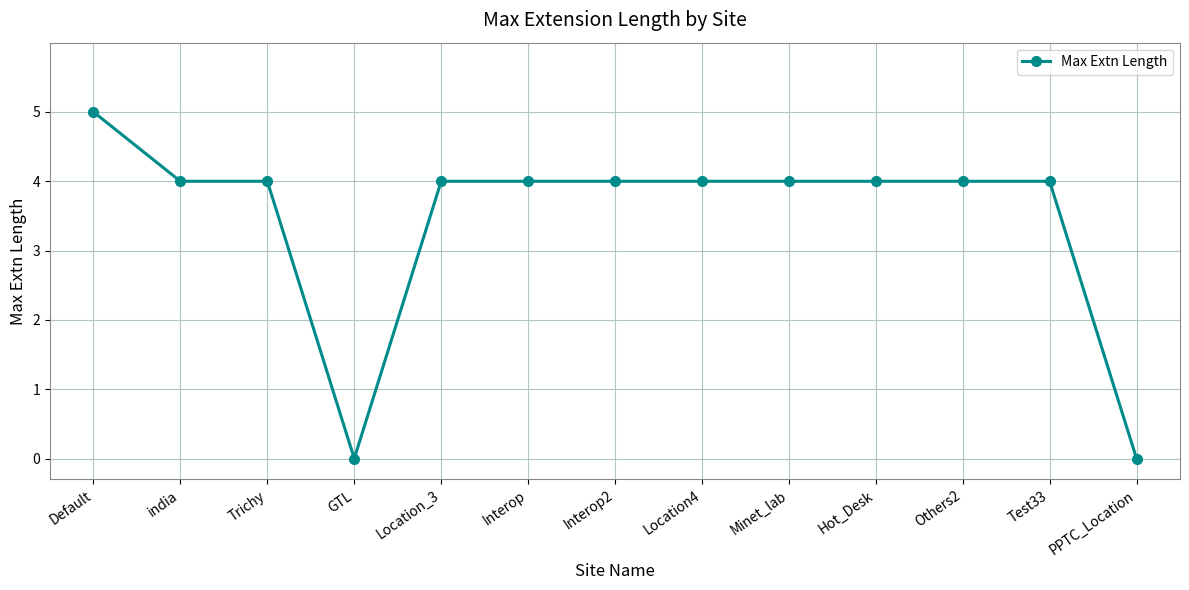

The chart shows a value of 4 at Others2. True or false?

True